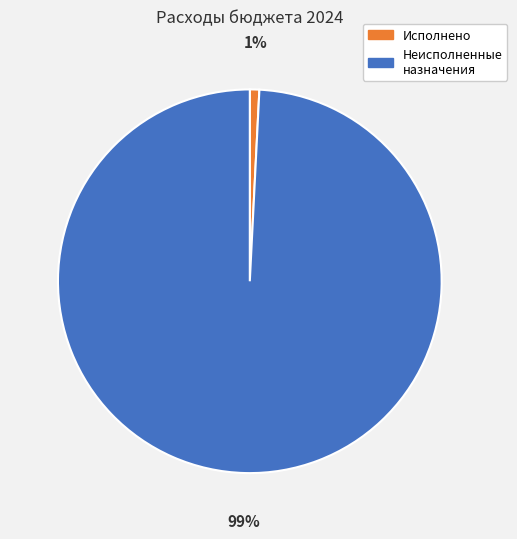

Rank the categories by value from lowest to highest.

Исполнено, Неисполненные назначения